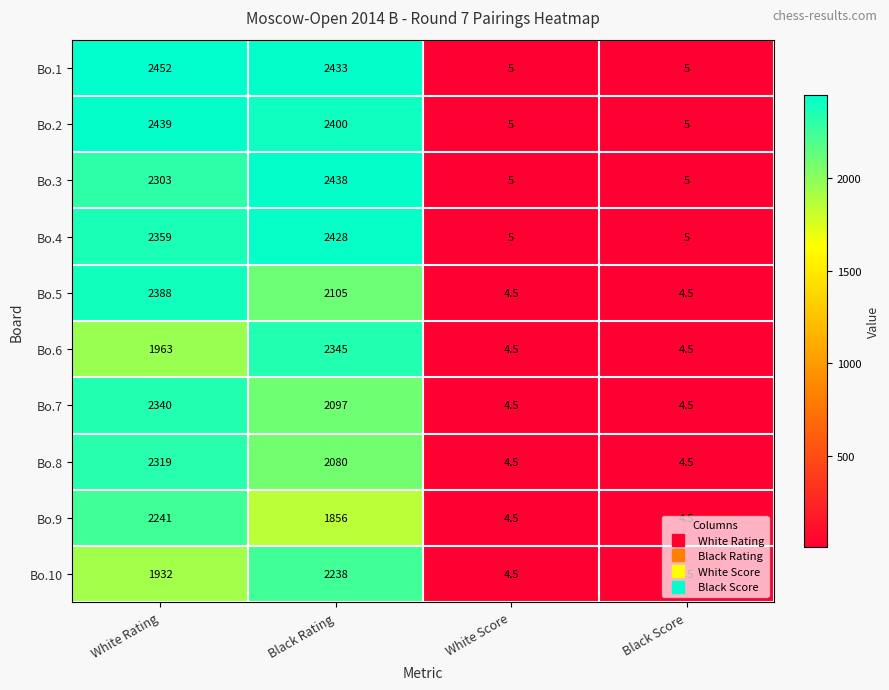

What is the difference between the Bo.8 values at White Score and White Rating?

2314.5